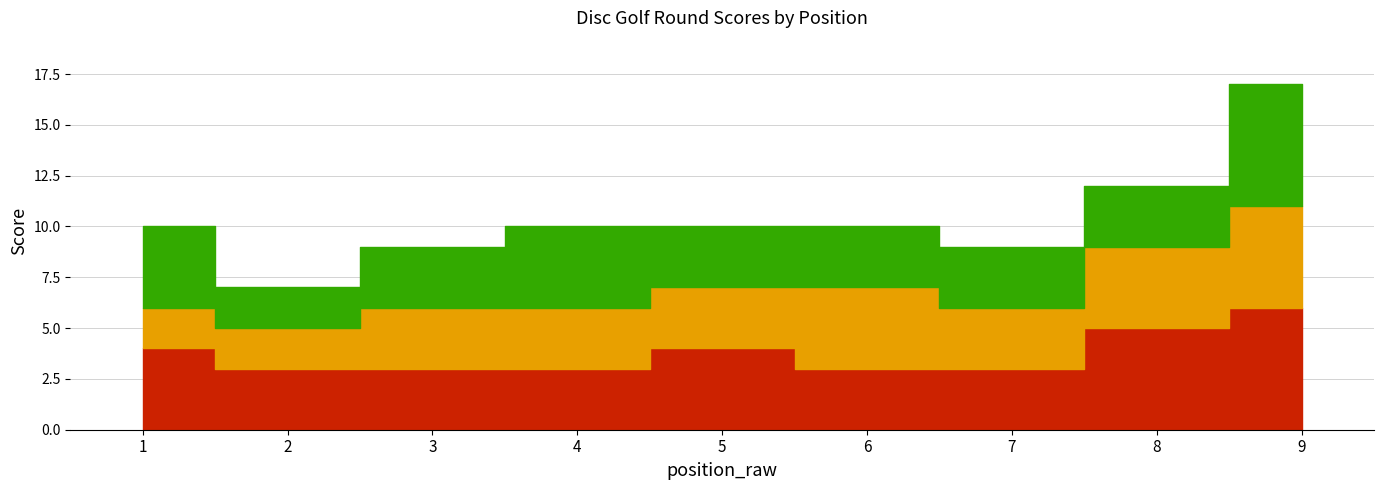

True or false: hole_2 has a value of 3 at 4.

True